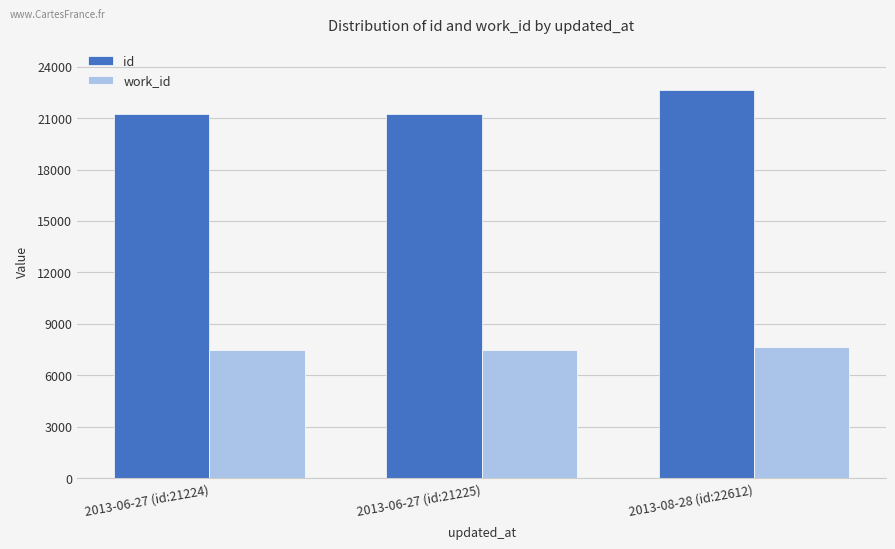

How many bars are there in each group?

2